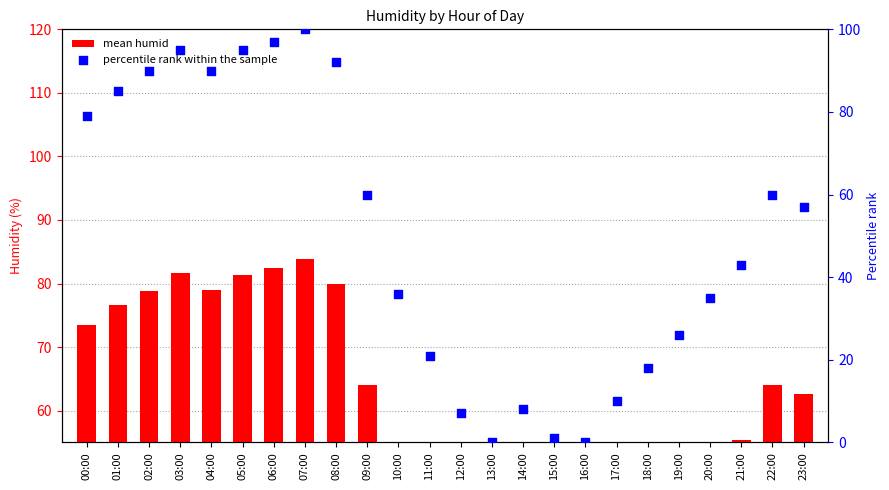

Which series has the largest Y range (max minus min)?

percentile rank within the sample